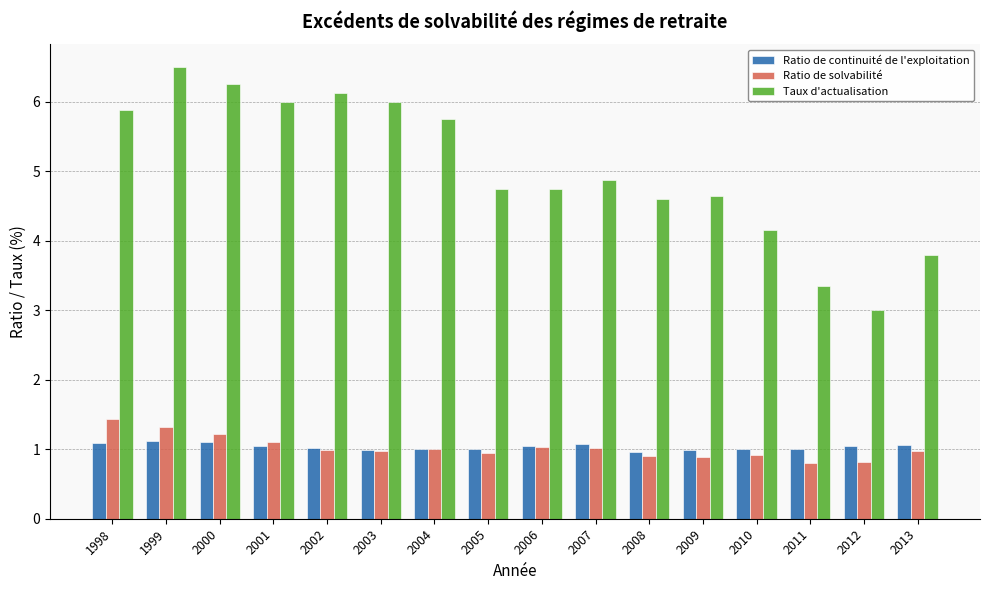

What are all the series names shown in the legend?

Ratio de continuité de l'exploitation, Ratio de solvabilité, Taux d'actualisation